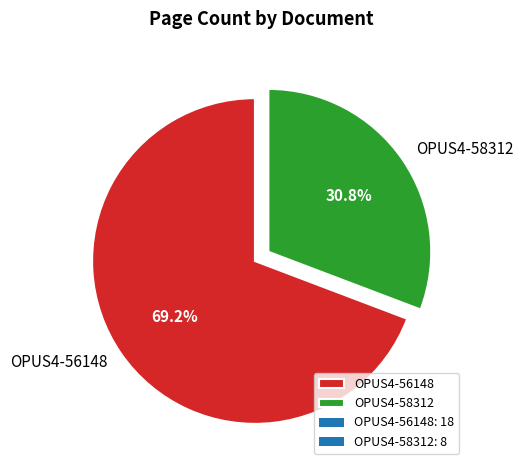

To the nearest percent, what percentage of the pie is OPUS4-58312?

31%